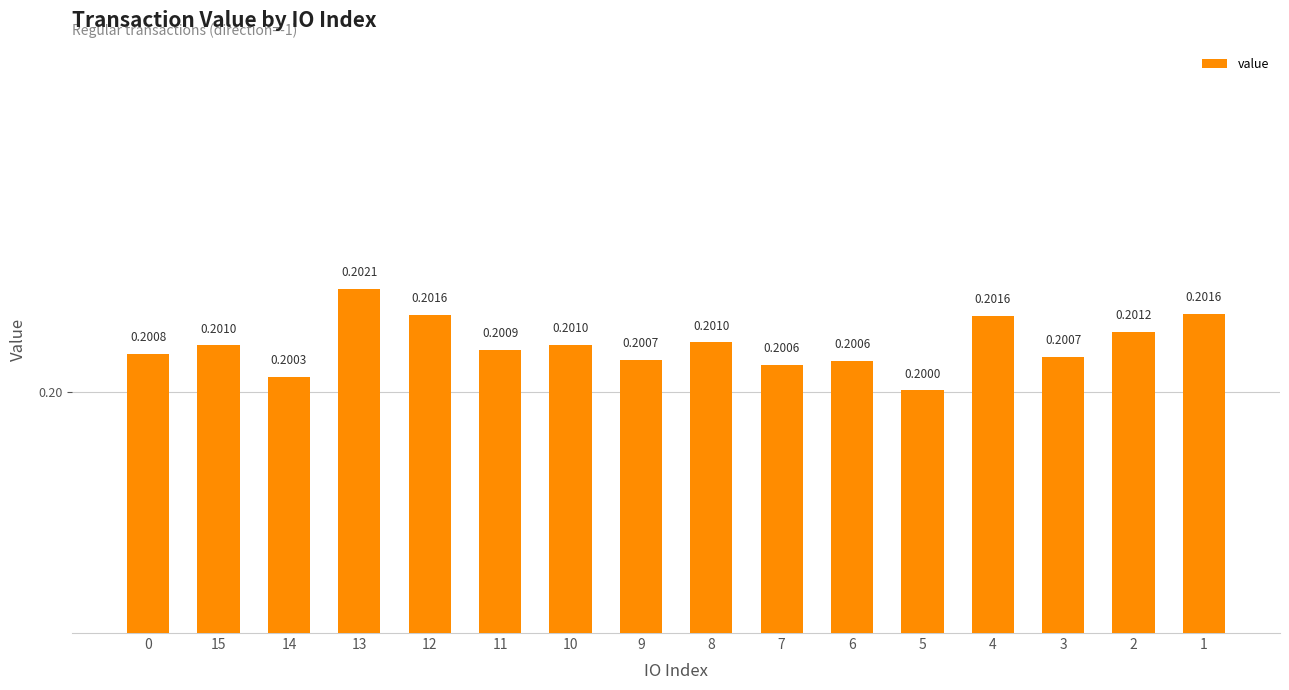

What is the sum of all values?

3.2